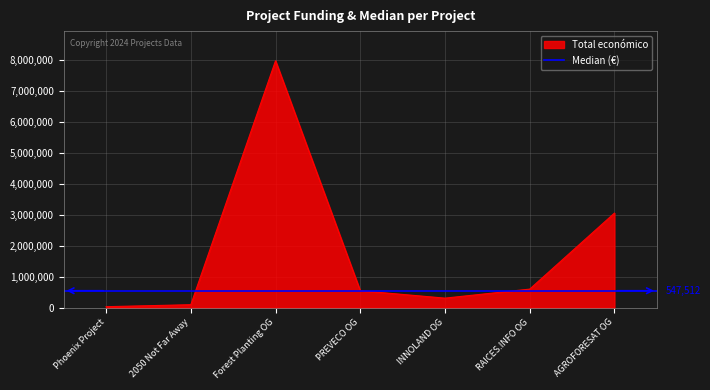

What is the highest value of the Total económico series?

7967413